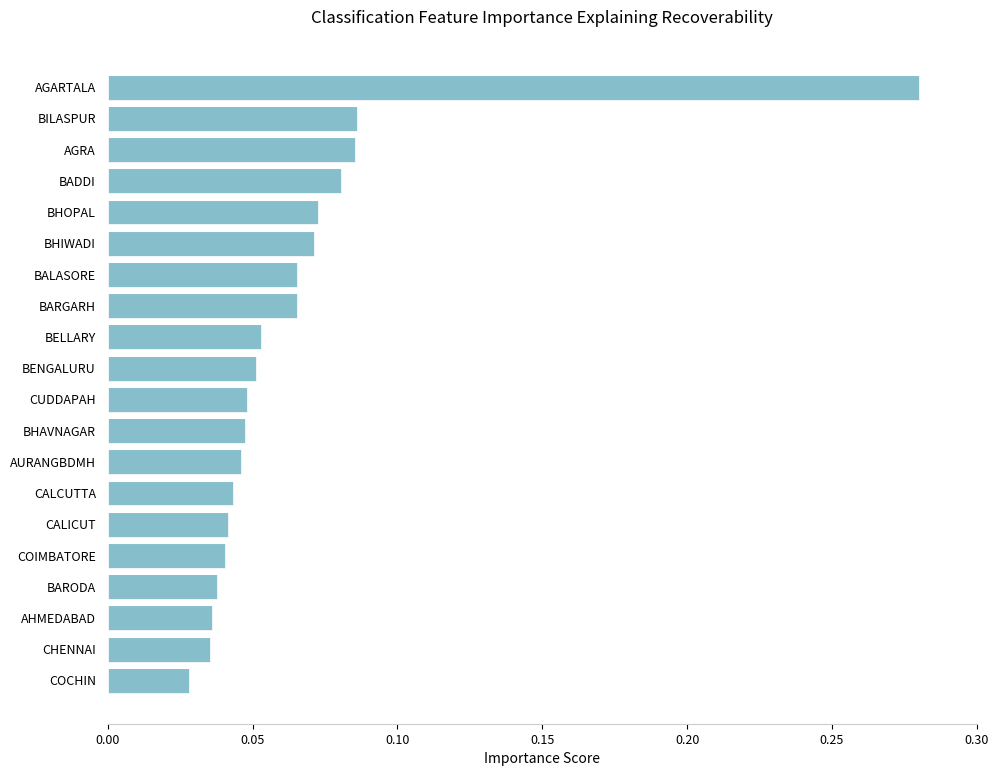

The chart shows a value of 0.1 at AURANGBDMH. True or false?

False